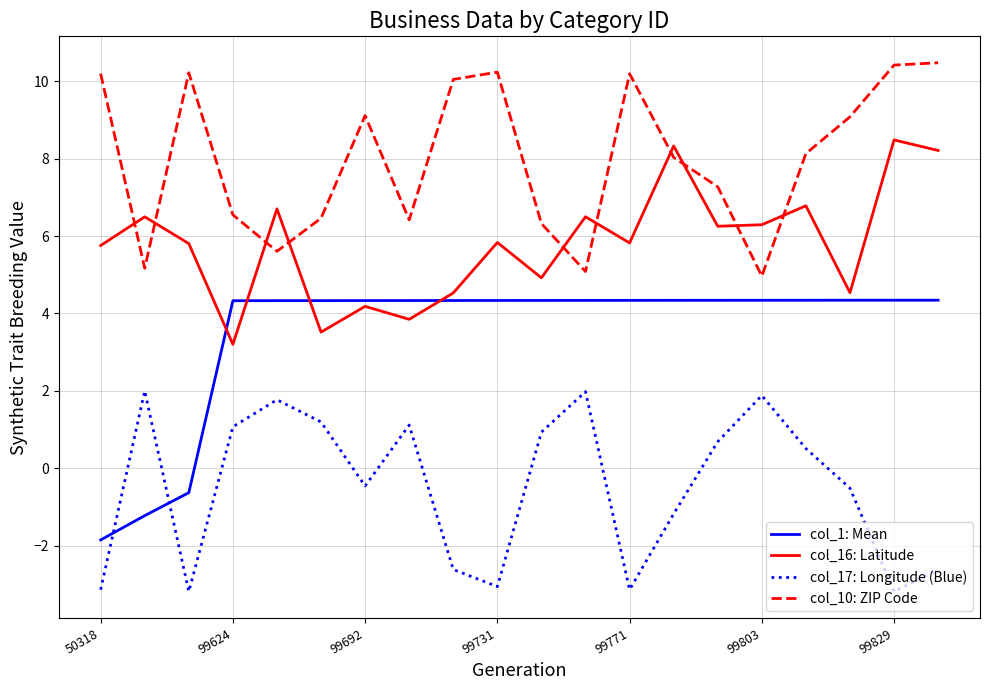

How many interior local peaks does the col_17: Longitude (Blue) series have?

5